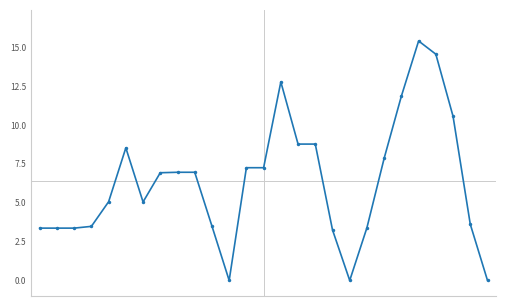

What is the greatest value displayed?

15.4